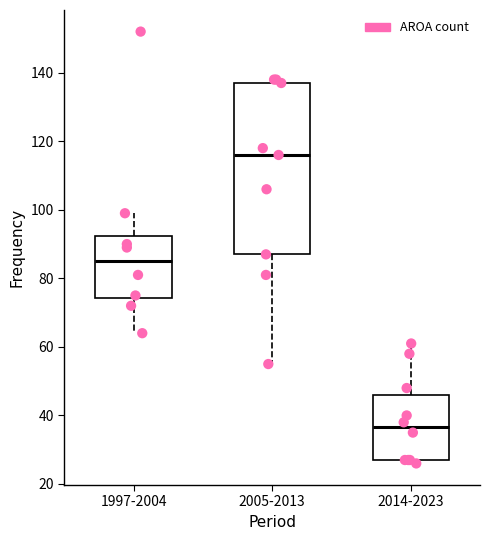

Where does the lower whisker of the box for 2005-2013 end on the y-axis? The values are not printed on the chart, so give them approximately, as read against the axis.

56